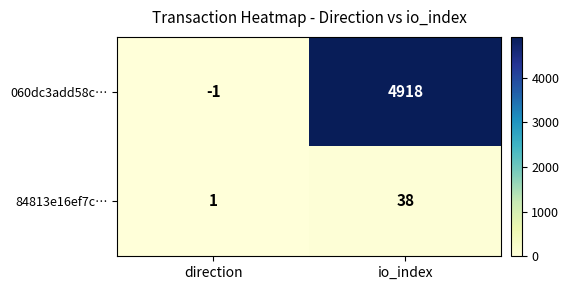

What is the average value of the 84813e16ef7c… series?

20